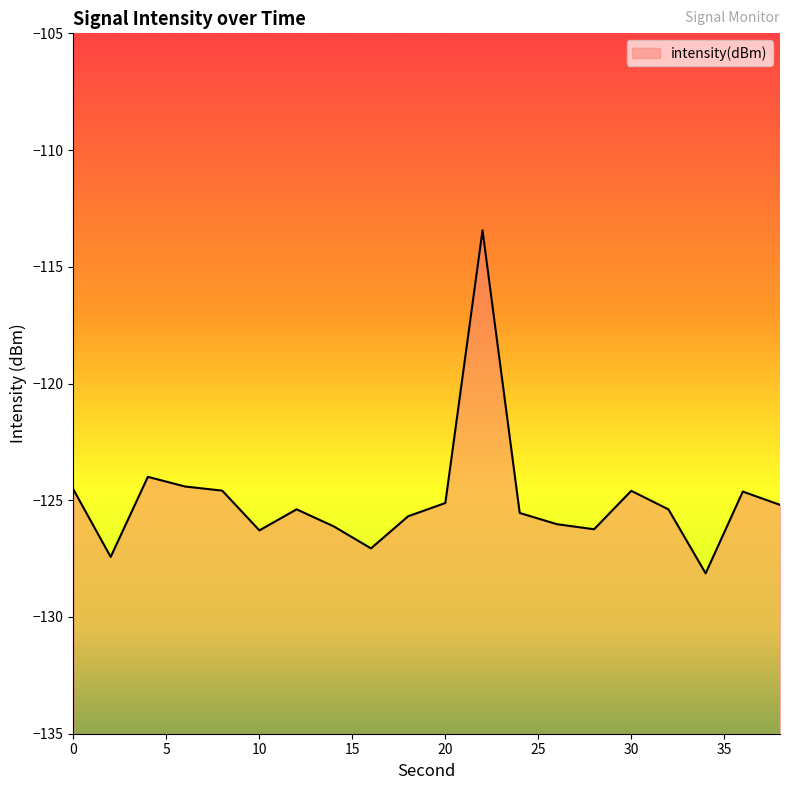

Does the chart display data point markers on the line(s)?

No